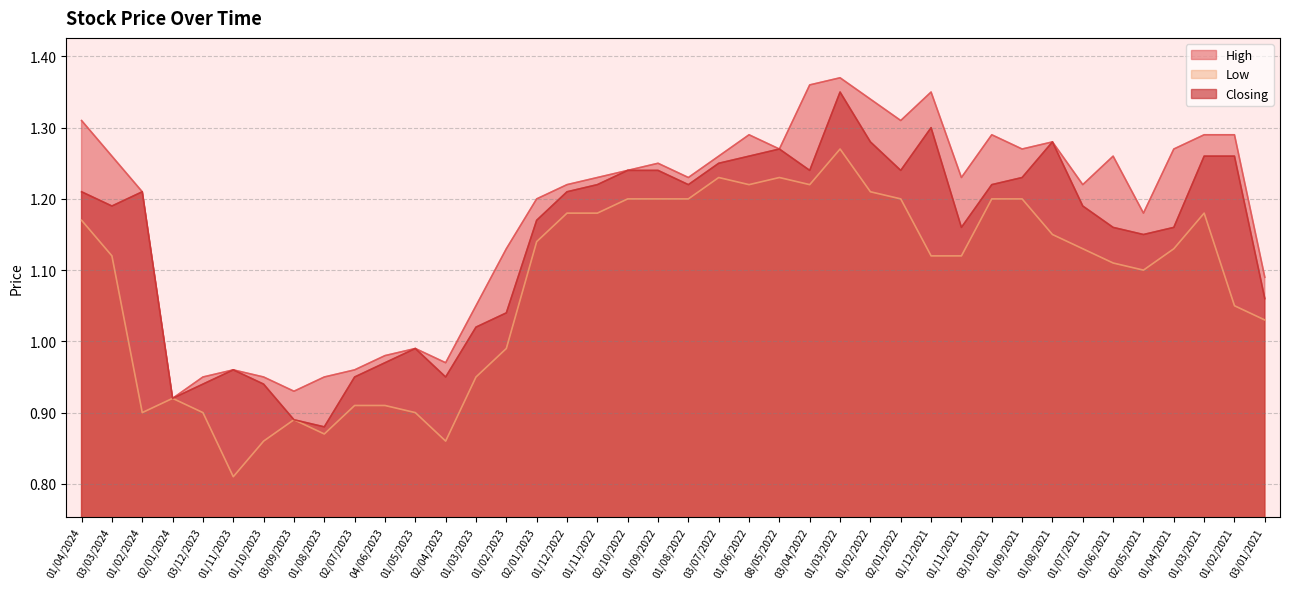

Reading left to right, extract all data points from this chart.

High: 01/04/2024=1.3	03/03/2024=1.3	01/02/2024=1.2	02/01/2024=0.9	03/12/2023=0.9	01/11/2023=1.0	01/10/2023=0.9	03/09/2023=0.9	01/08/2023=0.9	02/07/2023=1.0	04/06/2023=1.0	01/05/2023=1.0	02/04/2023=1.0	01/03/2023=1.1	01/02/2023=1.1	02/01/2023=1.2	01/12/2022=1.2	01/11/2022=1.2	02/10/2022=1.2	01/09/2022=1.2	01/08/2022=1.2	03/07/2022=1.3	01/06/2022=1.3	08/05/2022=1.3	03/04/2022=1.4	01/03/2022=1.4	01/02/2022=1.3	02/01/2022=1.3	01/12/2021=1.4	01/11/2021=1.2	03/10/2021=1.3	01/09/2021=1.3	01/08/2021=1.3	01/07/2021=1.2	01/06/2021=1.3	02/05/2021=1.2	01/04/2021=1.3	01/03/2021=1.3	01/02/2021=1.3	03/01/2021=1.1
Low: 01/04/2024=1.2	03/03/2024=1.1	01/02/2024=0.9	02/01/2024=0.9	03/12/2023=0.9	01/11/2023=0.8	01/10/2023=0.9	03/09/2023=0.9	01/08/2023=0.9	02/07/2023=0.9	04/06/2023=0.9	01/05/2023=0.9	02/04/2023=0.9	01/03/2023=0.9	01/02/2023=1.0	02/01/2023=1.1	01/12/2022=1.2	01/11/2022=1.2	02/10/2022=1.2	01/09/2022=1.2	01/08/2022=1.2	03/07/2022=1.2	01/06/2022=1.2	08/05/2022=1.2	03/04/2022=1.2	01/03/2022=1.3	01/02/2022=1.2	02/01/2022=1.2	01/12/2021=1.1	01/11/2021=1.1	03/10/2021=1.2	01/09/2021=1.2	01/08/2021=1.1	01/07/2021=1.1	01/06/2021=1.1	02/05/2021=1.1	01/04/2021=1.1	01/03/2021=1.2	01/02/2021=1.1	03/01/2021=1.0
Closing: 01/04/2024=1.2	03/03/2024=1.2	01/02/2024=1.2	02/01/2024=0.9	03/12/2023=0.9	01/11/2023=1.0	01/10/2023=0.9	03/09/2023=0.9	01/08/2023=0.9	02/07/2023=0.9	04/06/2023=1.0	01/05/2023=1.0	02/04/2023=0.9	01/03/2023=1.0	01/02/2023=1.0	02/01/2023=1.2	01/12/2022=1.2	01/11/2022=1.2	02/10/2022=1.2	01/09/2022=1.2	01/08/2022=1.2	03/07/2022=1.2	01/06/2022=1.3	08/05/2022=1.3	03/04/2022=1.2	01/03/2022=1.4	01/02/2022=1.3	02/01/2022=1.2	01/12/2021=1.3	01/11/2021=1.2	03/10/2021=1.2	01/09/2021=1.2	01/08/2021=1.3	01/07/2021=1.2	01/06/2021=1.2	02/05/2021=1.1	01/04/2021=1.2	01/03/2021=1.3	01/02/2021=1.3	03/01/2021=1.1